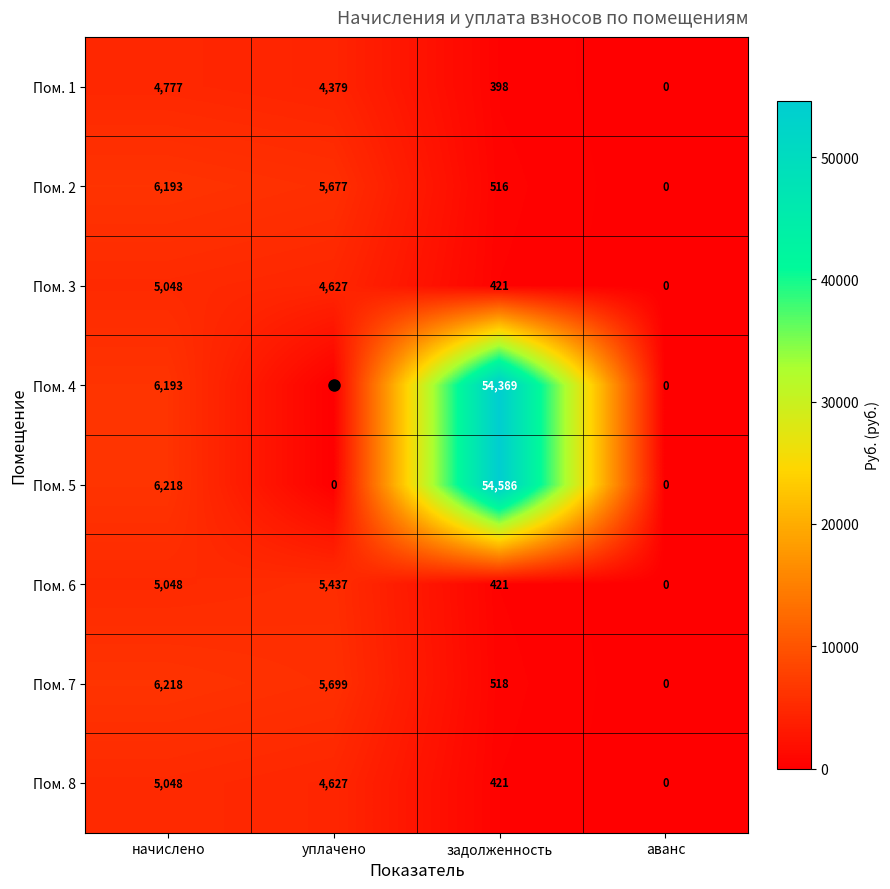

What value does the Пом. 6 series have at начислено, to the nearest 10?

5050